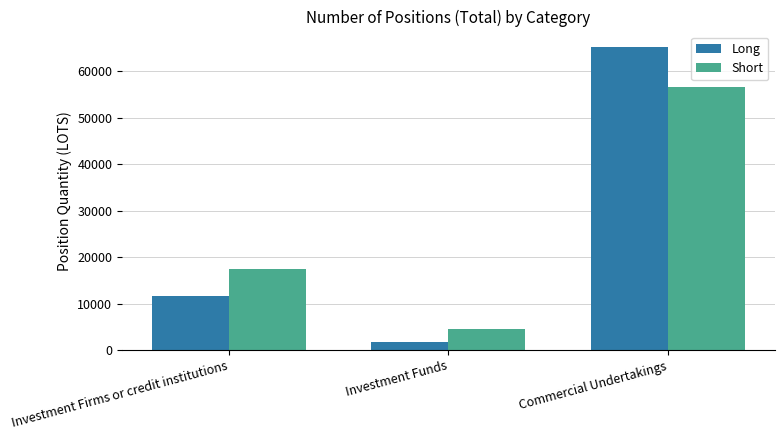

How many groups of bars are there?

3